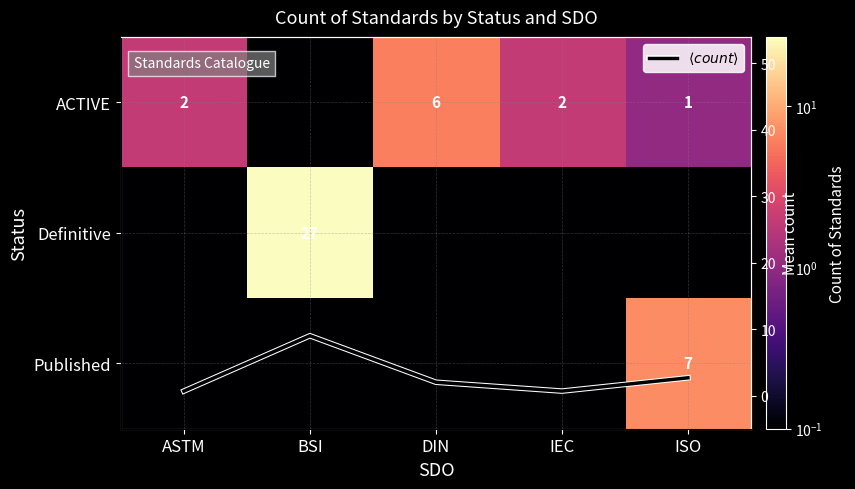

What is the maximum value shown in the chart?

27.0